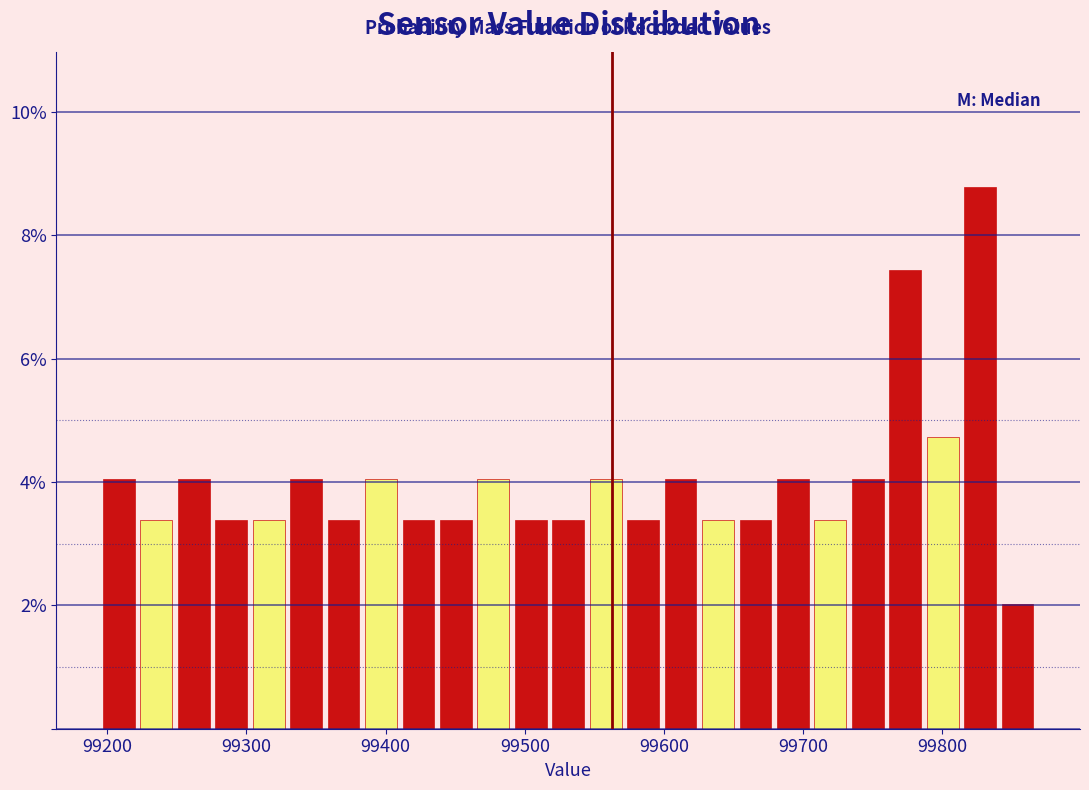

Read against the x-axis, roughly where is the centre of the tallest bar?

99830